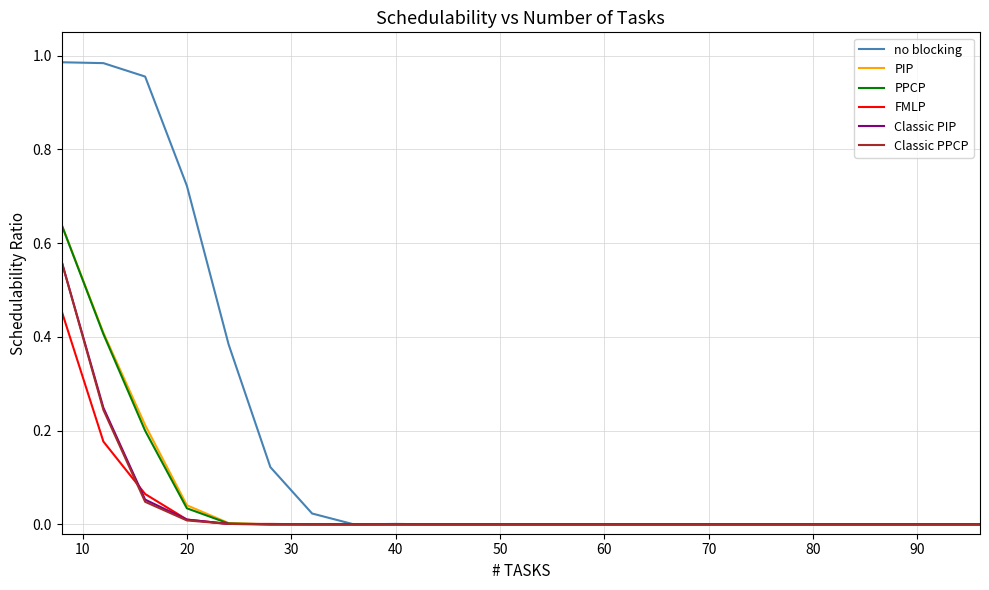

True or false: no blocking and Classic PPCP intersect in this chart.

False